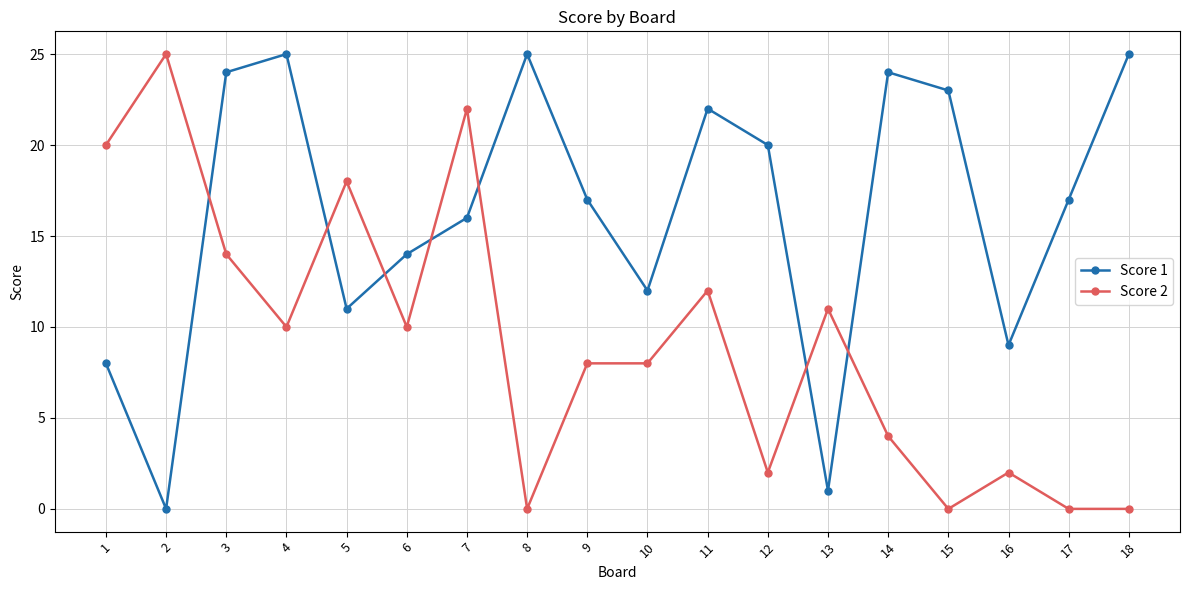

At 7, list the series in order from largest to smallest.

Score 2, Score 1